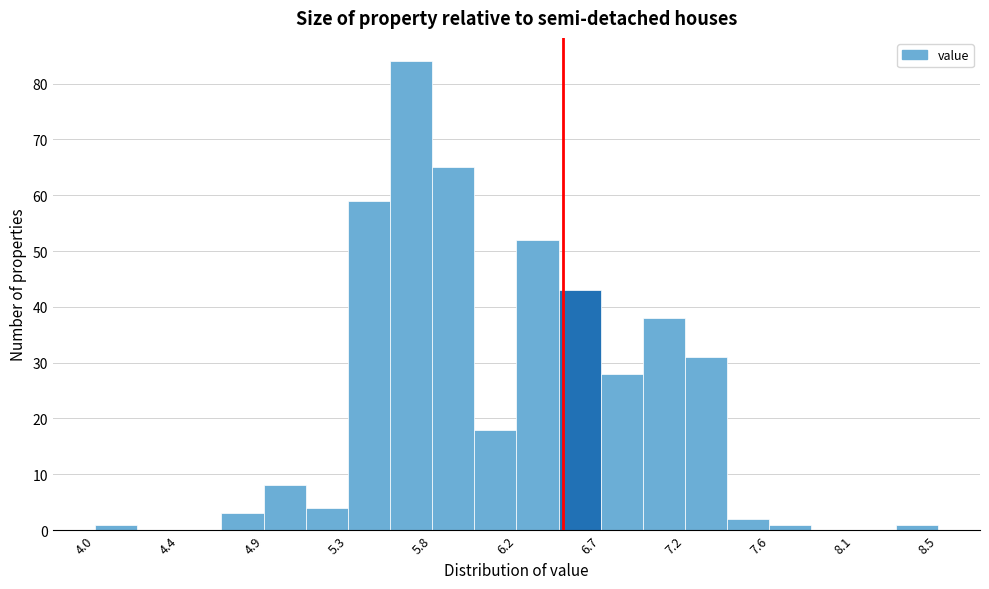

Which range on the x-axis has the tallest bar?

5.55 to 5.80